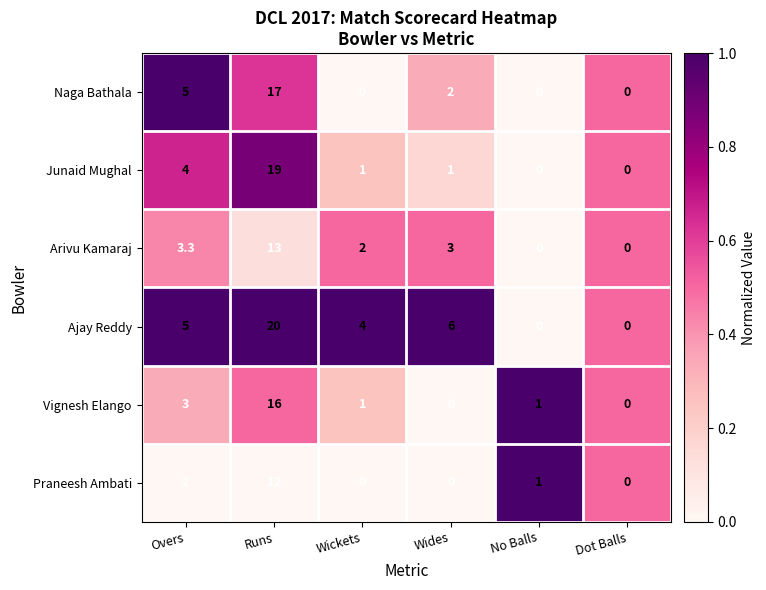

Which series has the largest total across all categories?

Ajay Reddy